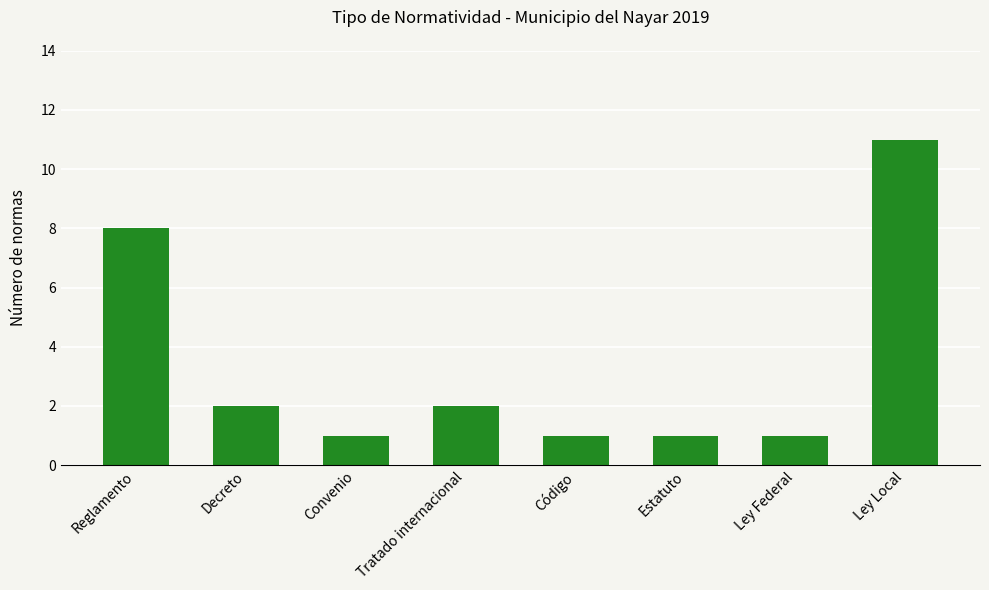

What is the difference between the maximum and second lowest values?

10